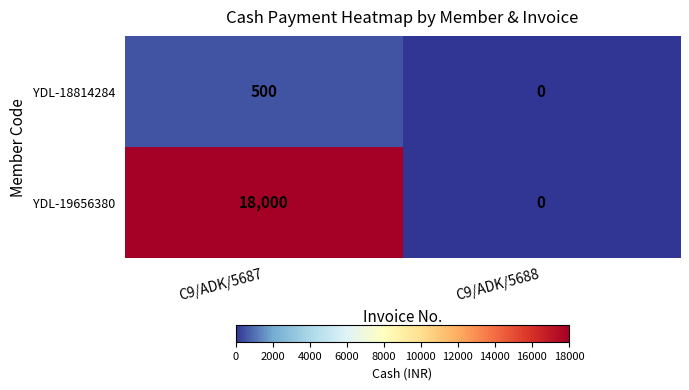

Rank the series by their maximum value, from lowest to highest.

YDL-18814284, YDL-19656380